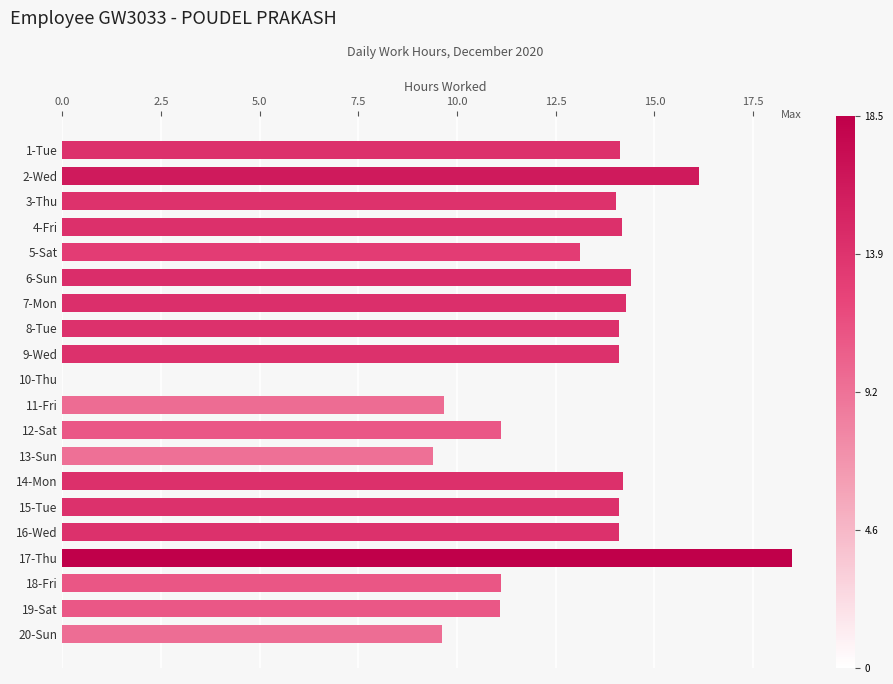

Is it true that the value at 2-Wed is 3.3?

False